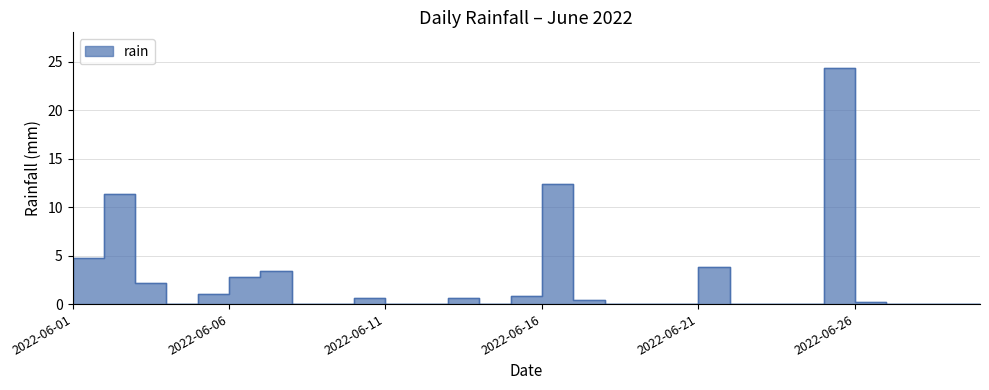

How many values exceed 0?

15